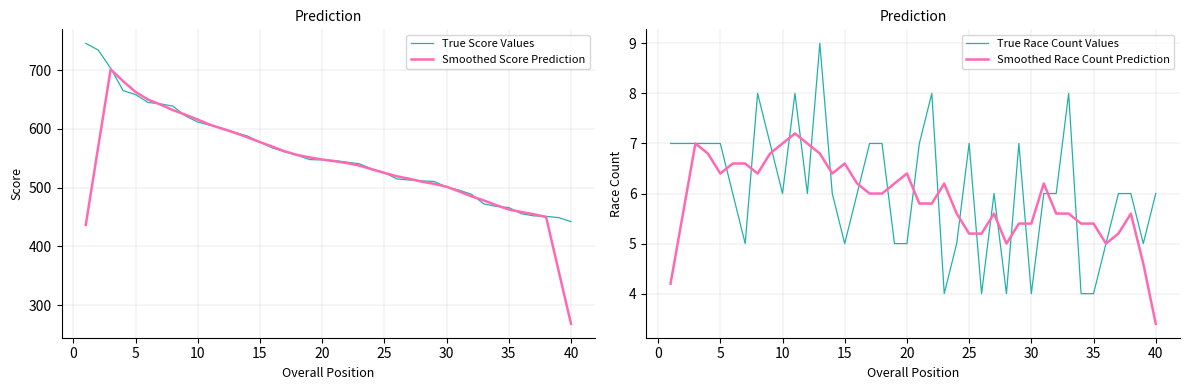

What is the minimum value for Smoothed Race Count Prediction?

3.4